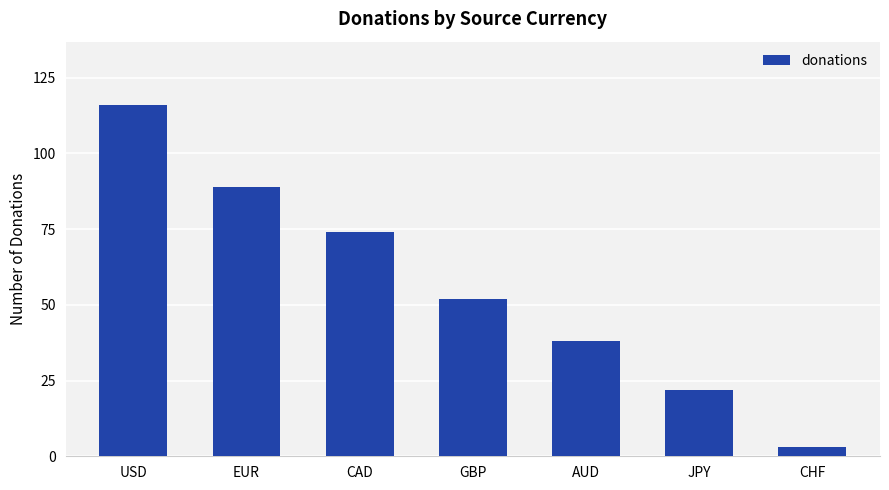

Which label corresponds to the largest value in the chart?

USD